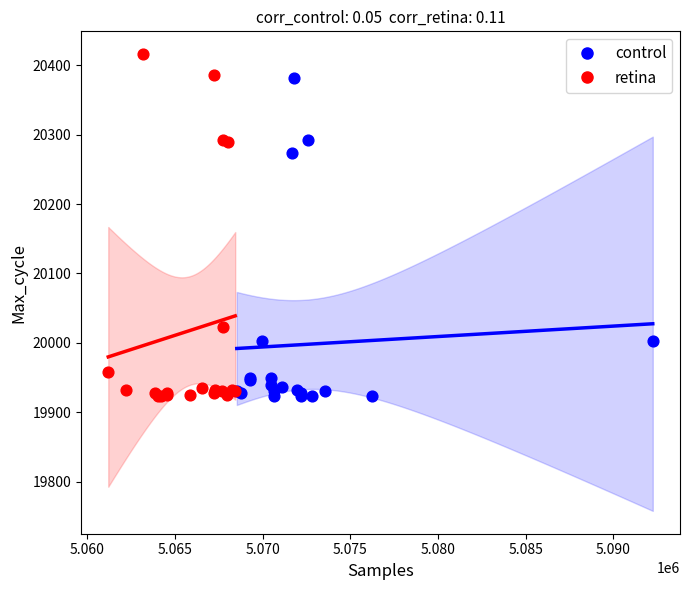

Which series contains the highest Y value?

retina